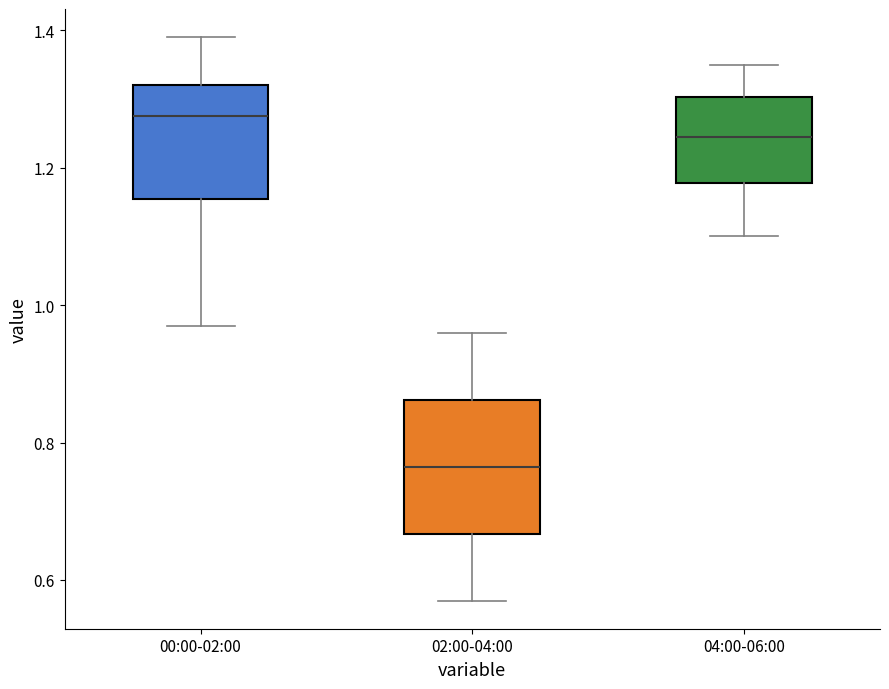

Comparing the boxes themselves (not the whiskers), which one is the tallest?

02:00-04:00